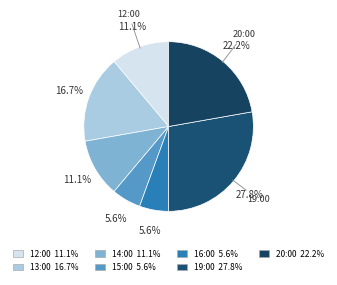

What is the change in value from 13:00 to 15:00?

-2